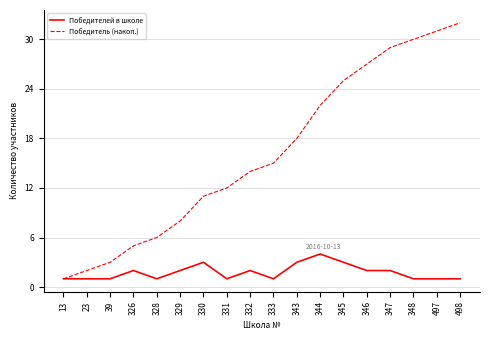

Which series has the largest total across all categories?

Победитель (накоп.)